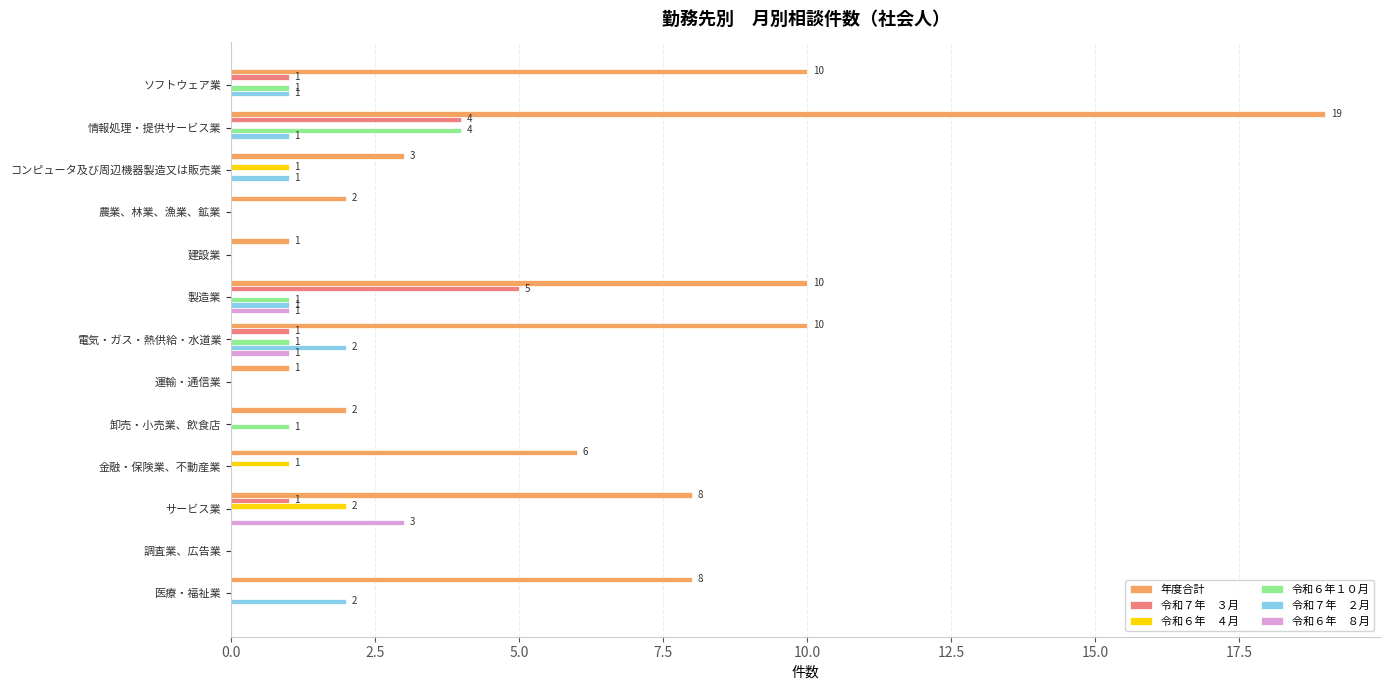

At which category does the chart reach its peak across all series?

情報処理・提供サービス業